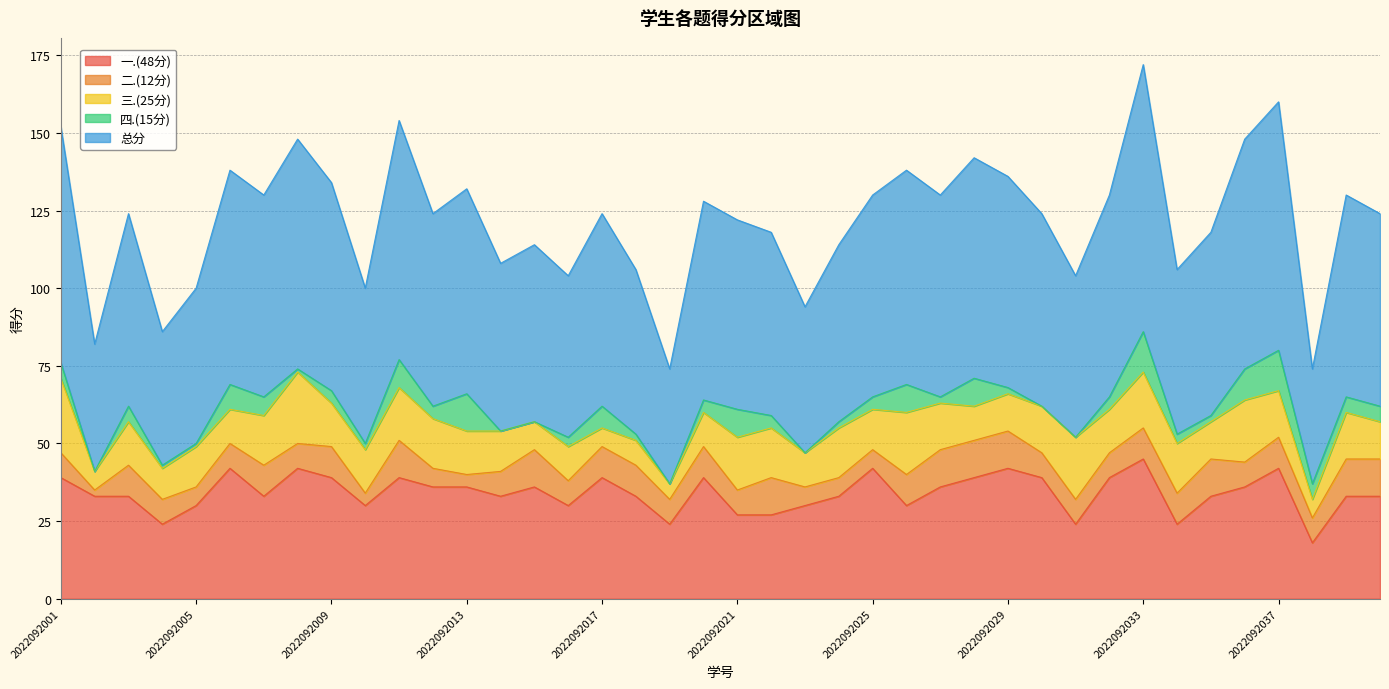

True or false: 三.(25分) and 一.(48分) cross at least once.

False